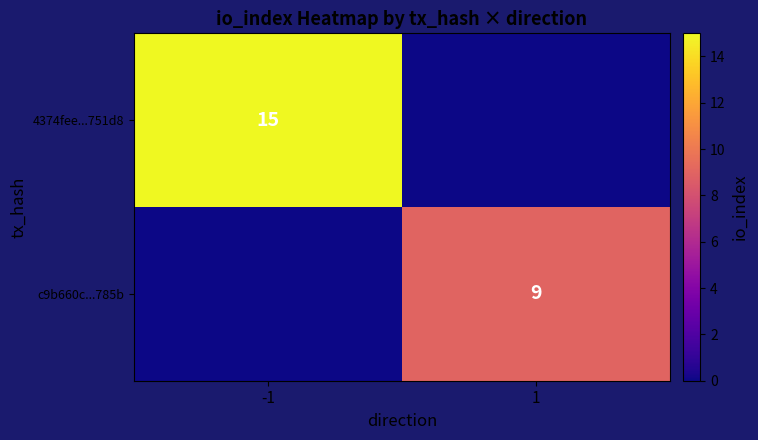

True or false: 4374fee...751d8 has a value of 15 at -1.

True